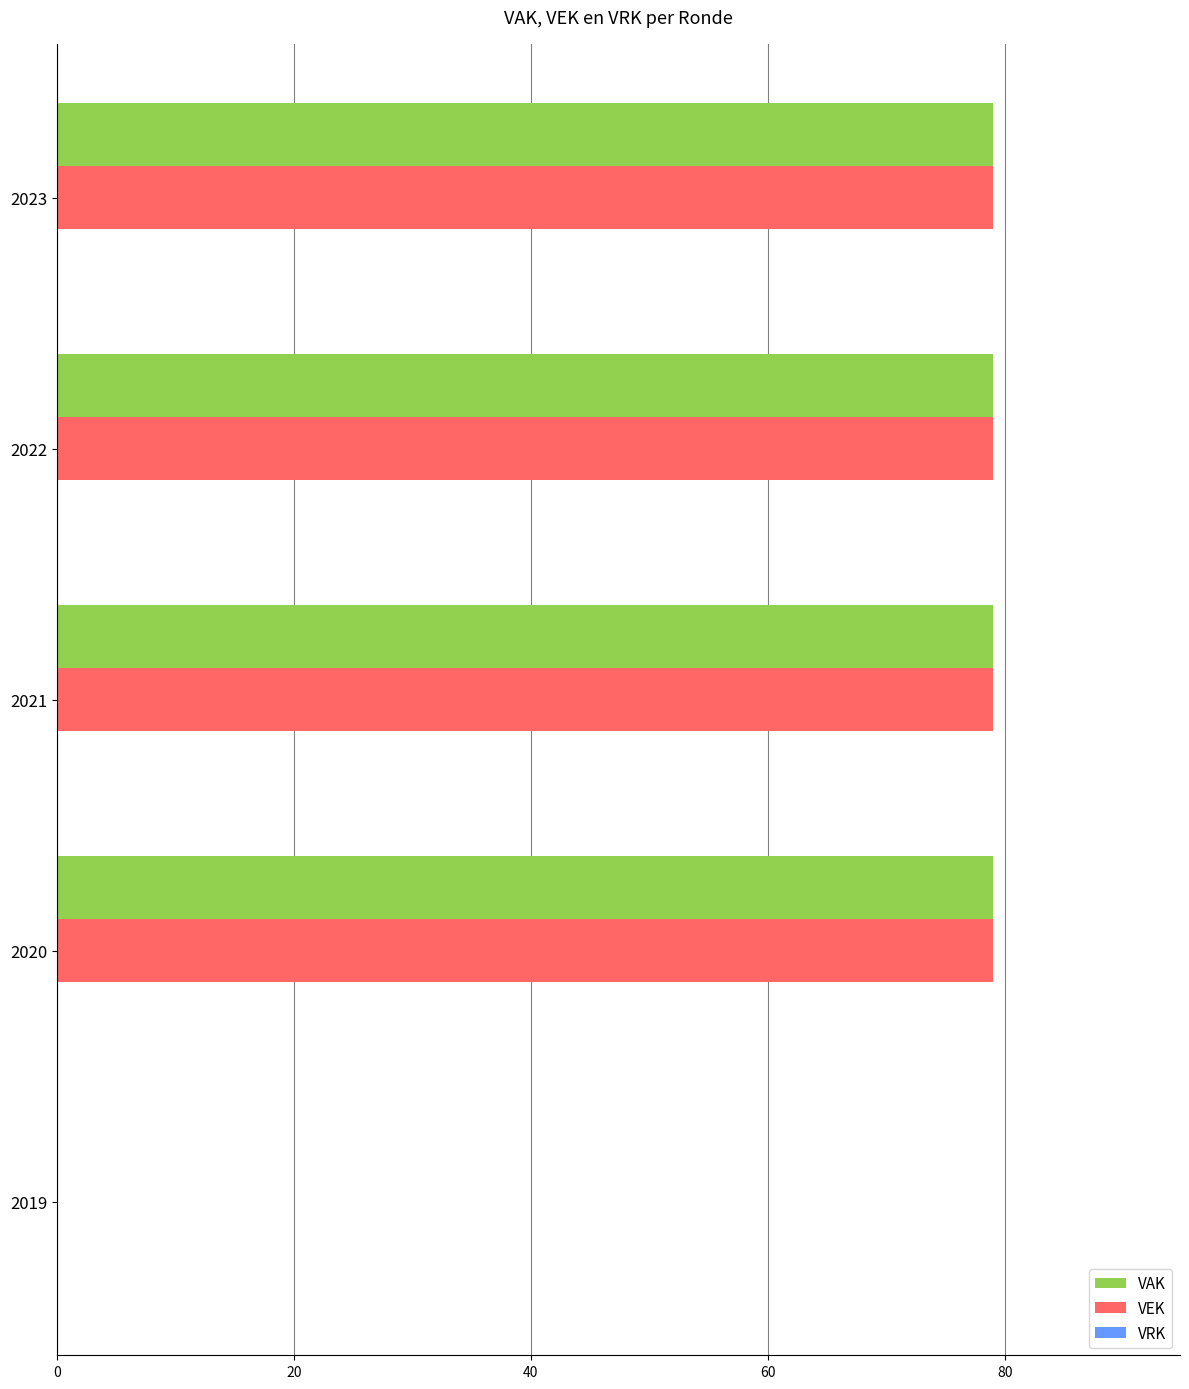

The VEK series shows 0 at 2019. True or false?

True